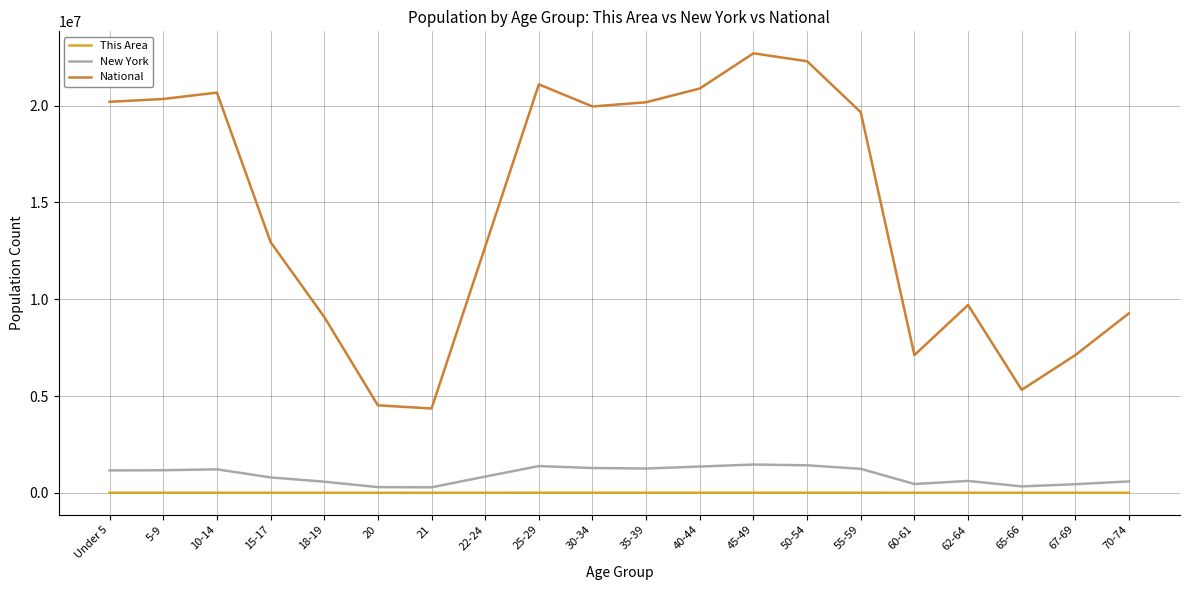

What is the difference between the maximum and minimum values in the National series?

18354297